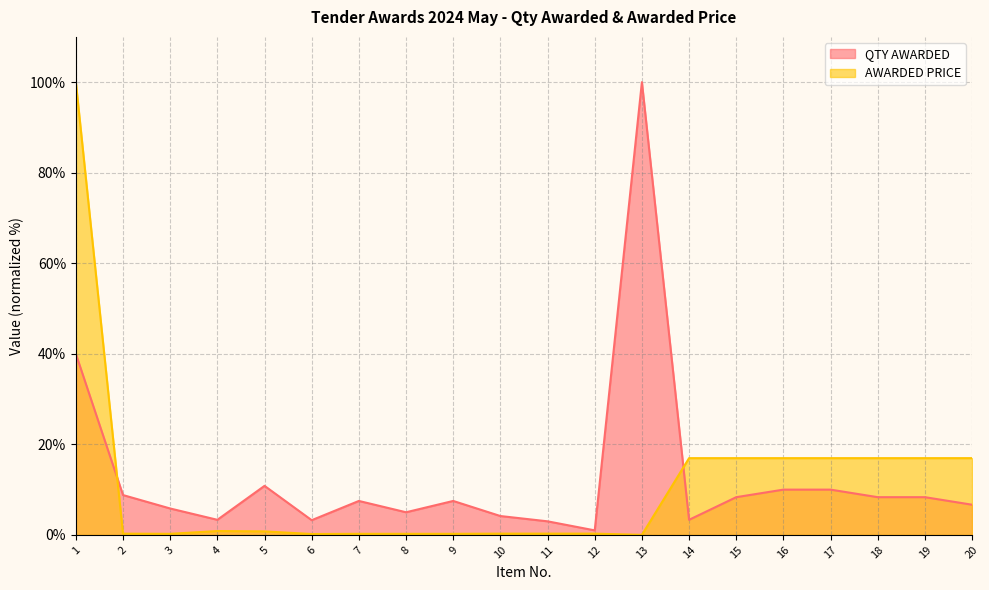

At how many categories does at least one series exceed 53?

2